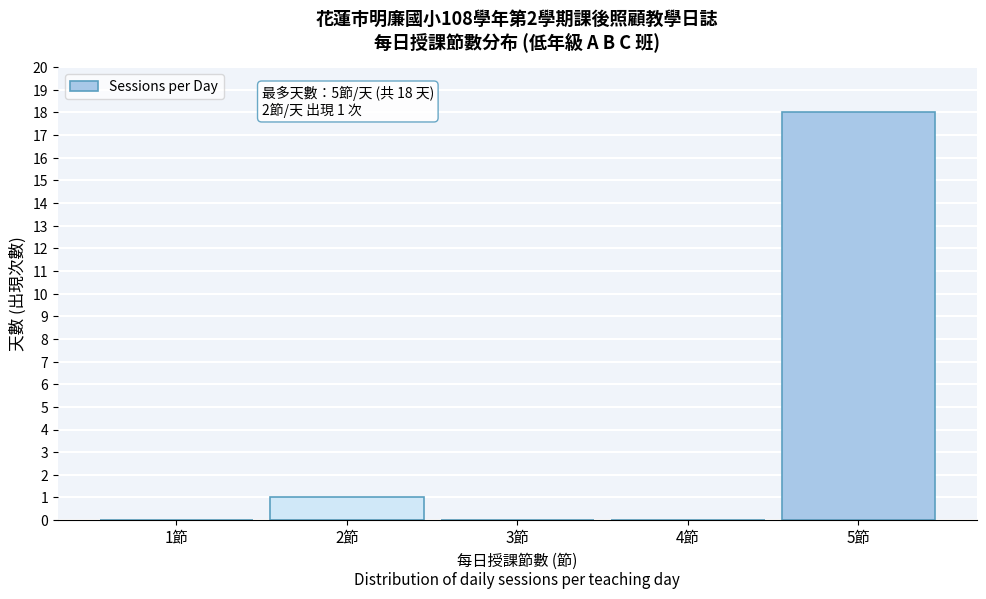

Reading left to right, extract all data points from this chart.

1節=0	2節=1	3節=0	4節=0	5節=18